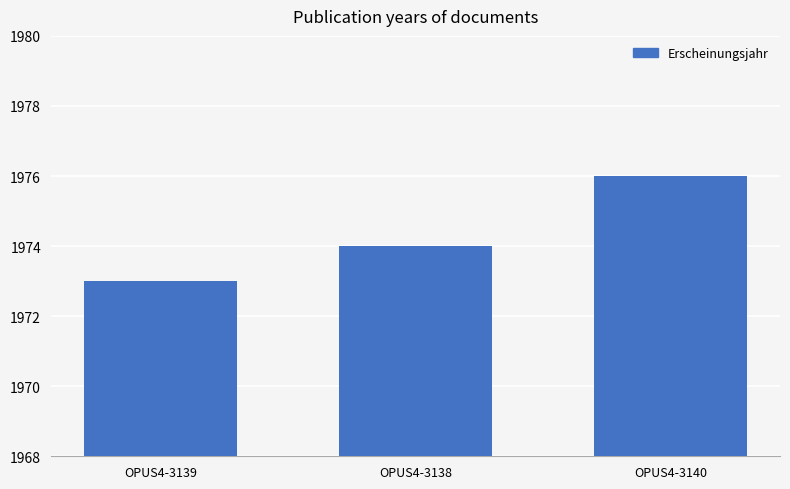

At which category does the chart reach its minimum across all series?

OPUS4-3139